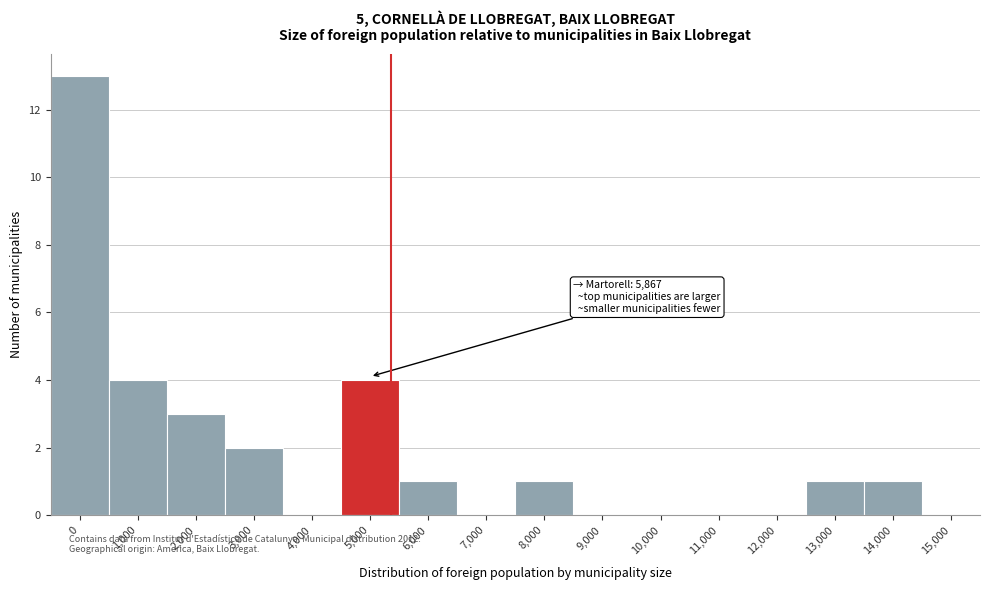

Reading left to right, transcribe all the data shown in this chart.

0=13	1,000=4	2,000=3	3,000=2	4,000=0	5,000=4	6,000=1	7,000=0	8,000=1	9,000=0	10,000=0	11,000=0	12,000=0	13,000=1	14,000=1	15,000=0